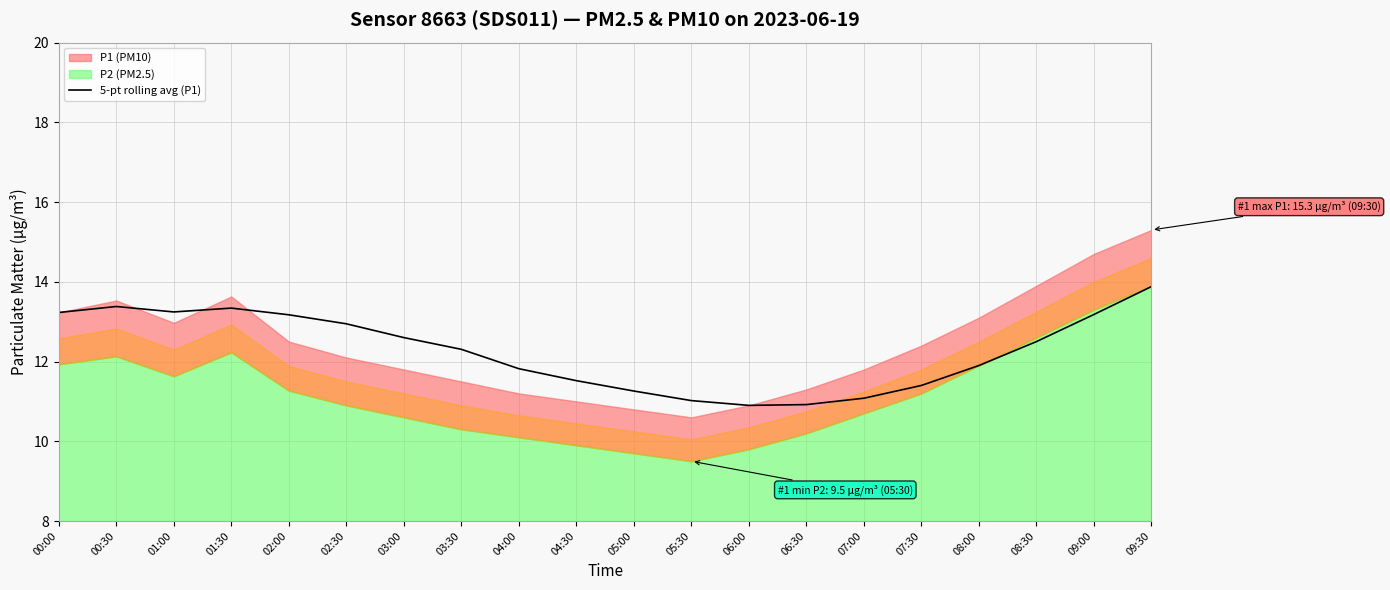

Reading left to right, transcribe all the data shown in this chart.

13.2	13.4	13.2	13.3	13.2	12.9	12.6	12.3	11.8	11.5	11.3	11.0	10.9	10.9	11.1	11.4	11.9	12.5	13.2	13.9